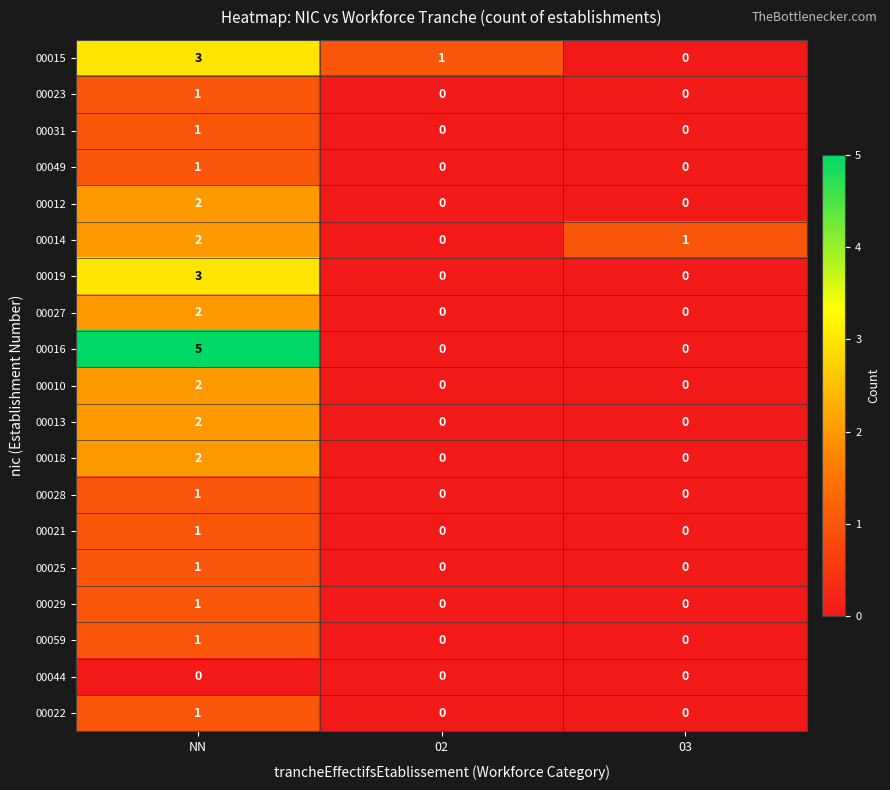

Which series has the largest total across all categories?

00016